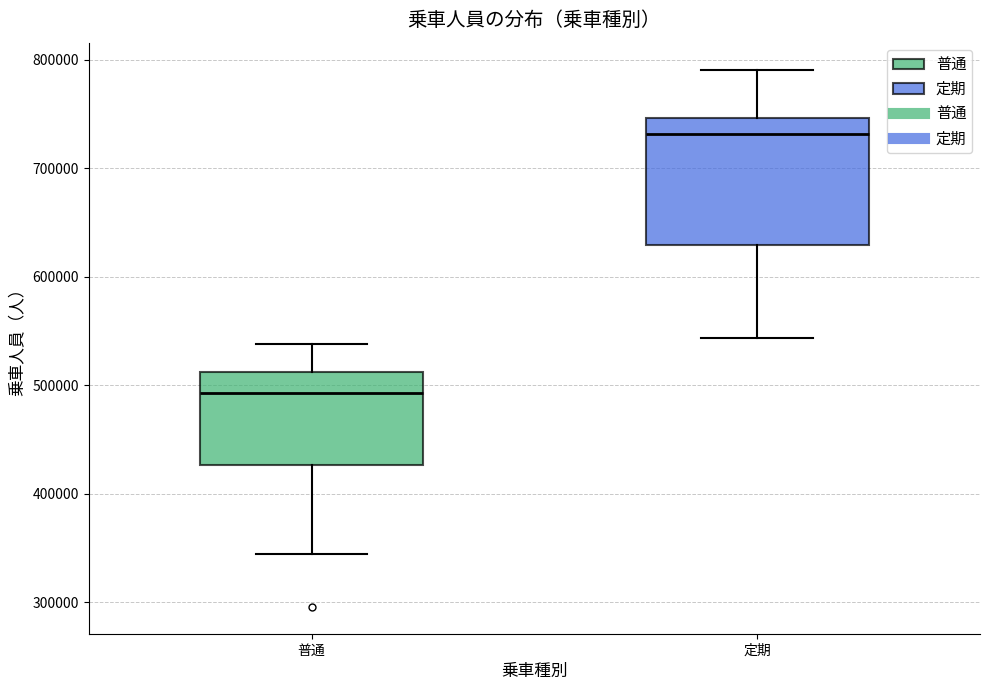

Where is the lower edge of the box for 定期 on the y-axis? The values are not printed on the chart, so give them approximately, as read against the axis.

630000